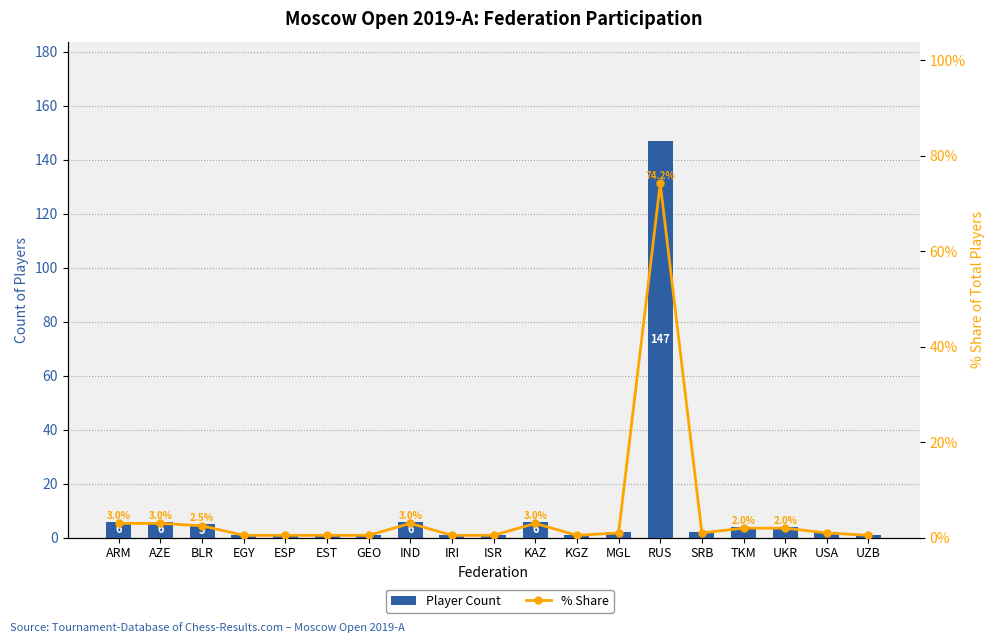

Rank the series at BLR from highest to lowest value.

Player Count, % Share